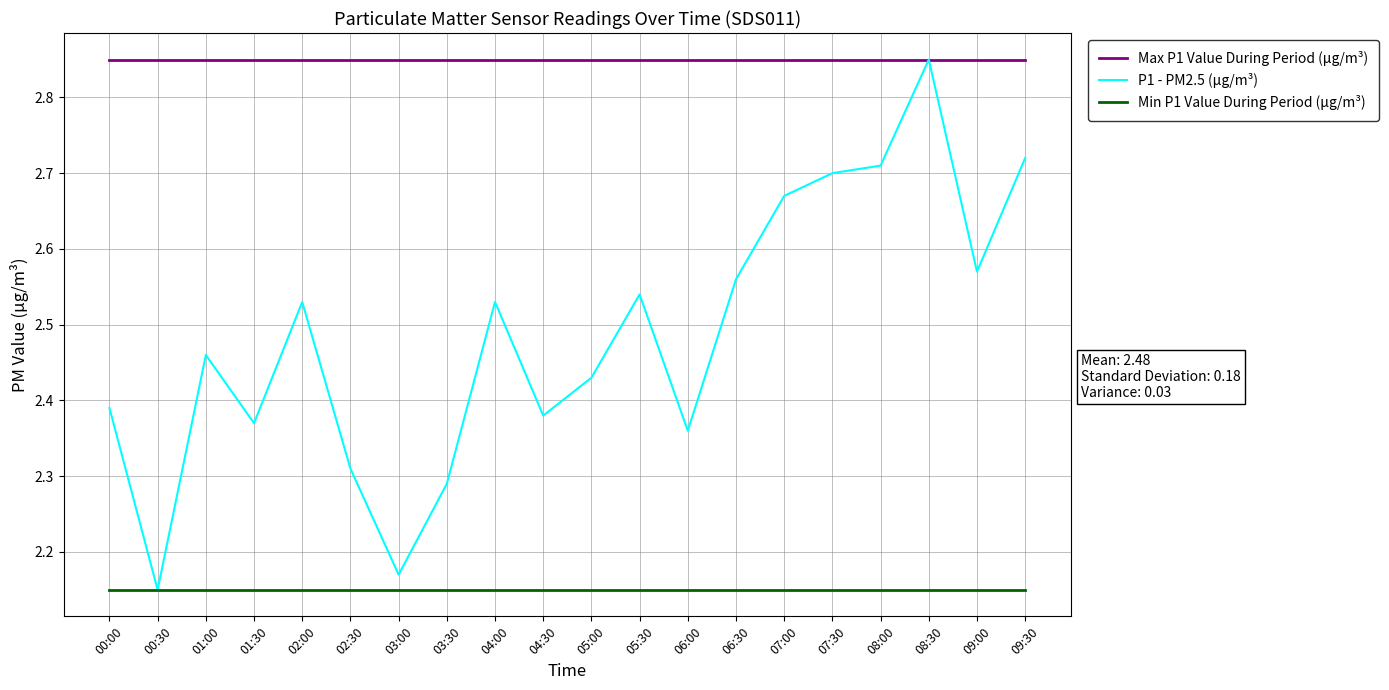

What is the difference between the highest and lowest values at 03:00?

0.7